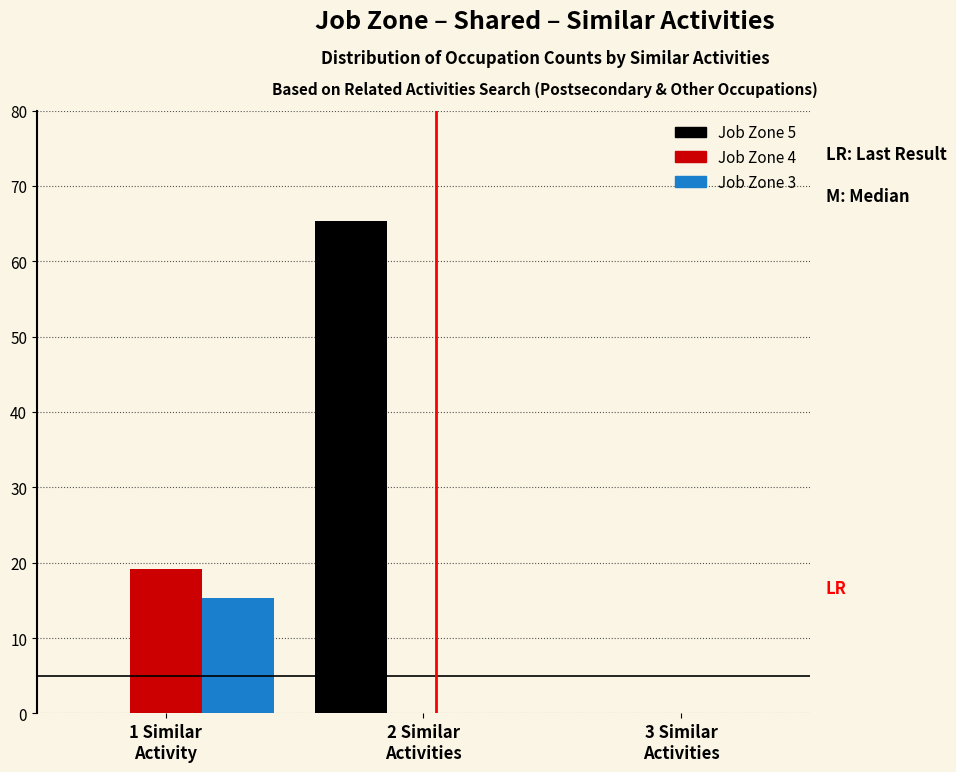

What is the maximum value for Job Zone 5?

65.4